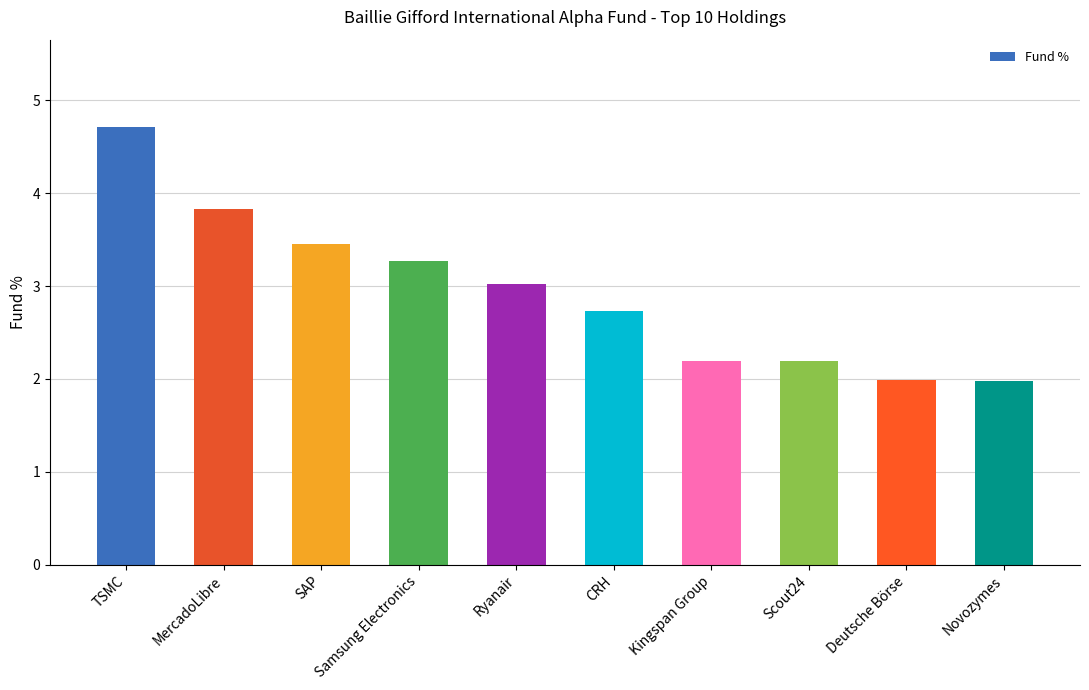

What is the value of the 7th bar from the left?

2.2